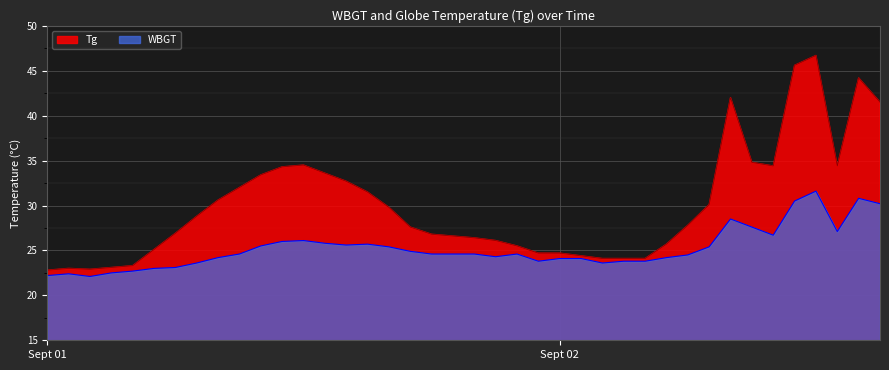

Rank the series by their average value, from highest to lowest.

Tg, WBGT